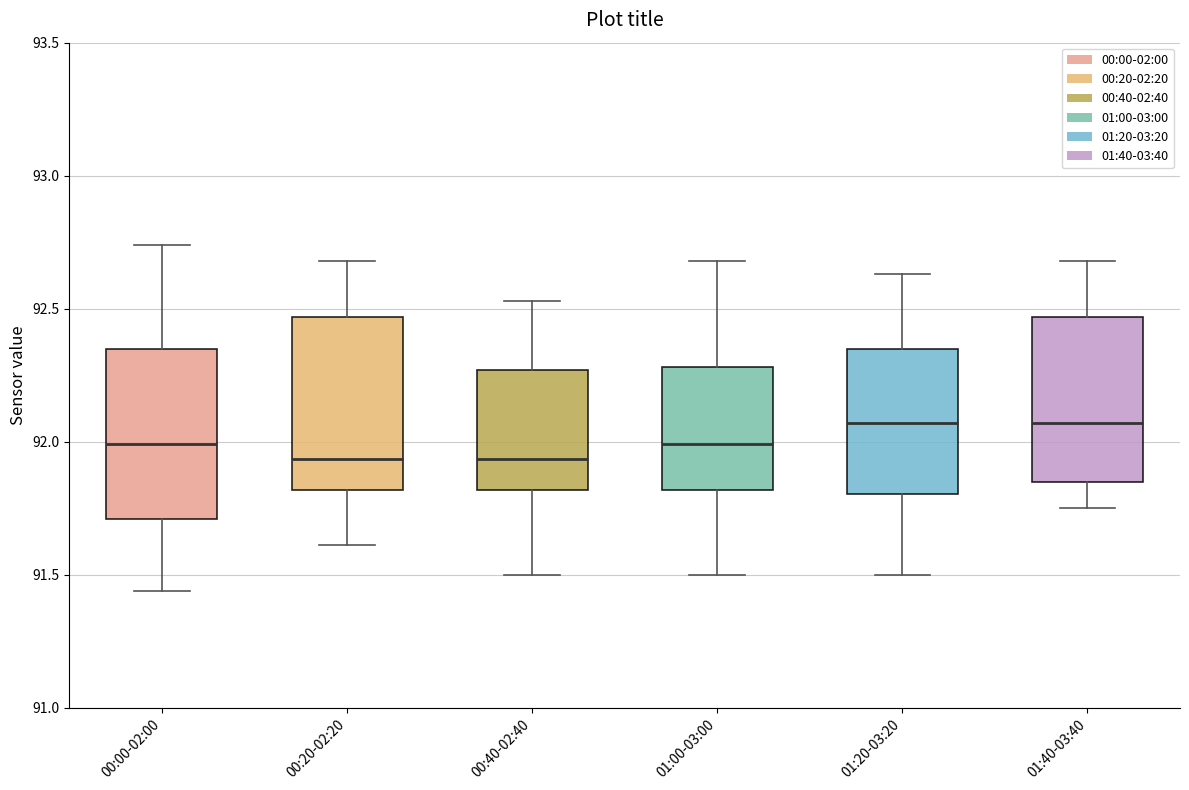

Reading left to right, transcribe this box plot: for each box, give where its median line is, the range the box spans, and where its two whiskers end, as read against the y-axis. The values are not printed on the chart, so give them approximately, as read against the axis.

00:00-02:00: median 92.00, box 91.70 to 92.35, whiskers 91.45 to 92.75
00:20-02:20: median 91.95, box 91.80 to 92.45, whiskers 91.60 to 92.70
00:40-02:40: median 91.95, box 91.80 to 92.25, whiskers 91.50 to 92.55
01:00-03:00: median 92.00, box 91.80 to 92.30, whiskers 91.50 to 92.70
01:20-03:20: median 92.05, box 91.80 to 92.35, whiskers 91.50 to 92.65
01:40-03:40: median 92.05, box 91.85 to 92.45, whiskers 91.75 to 92.70